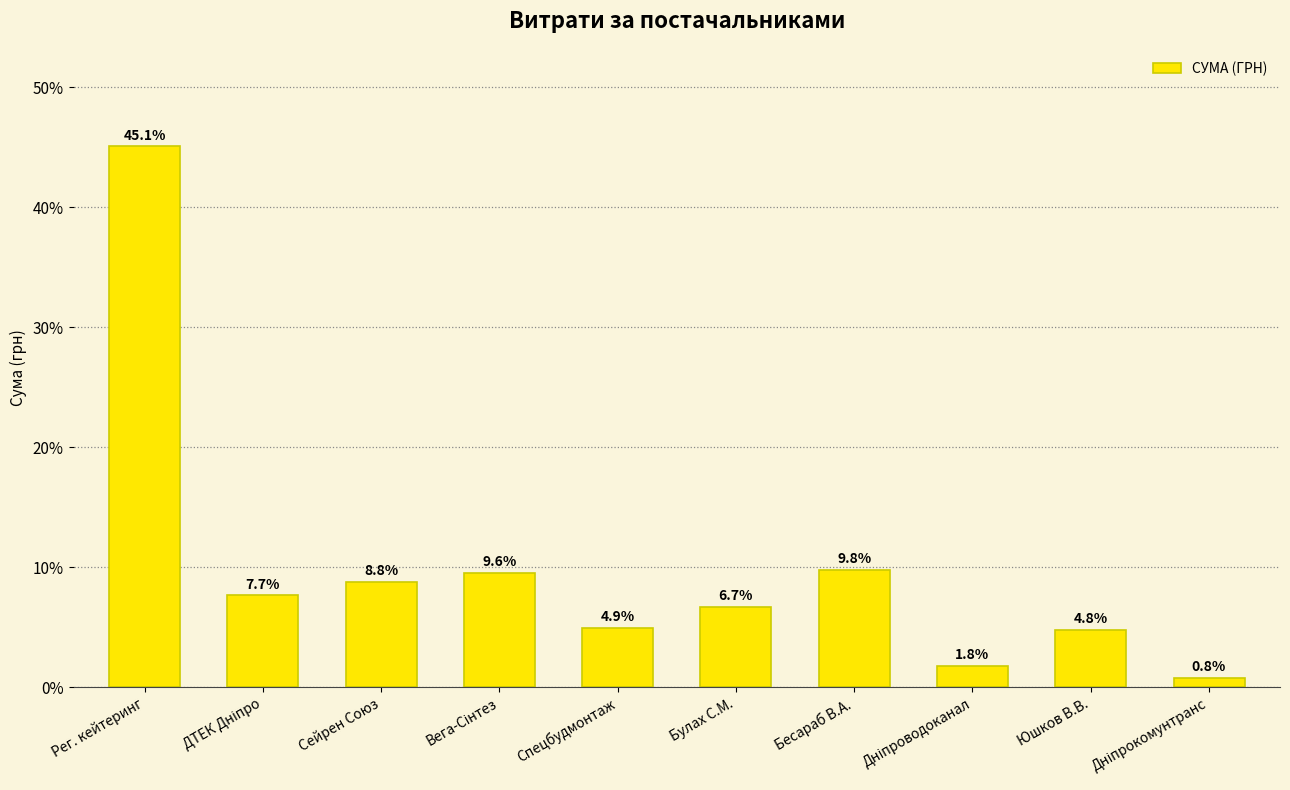

What is the value of the 8th bar from the left?

1.8